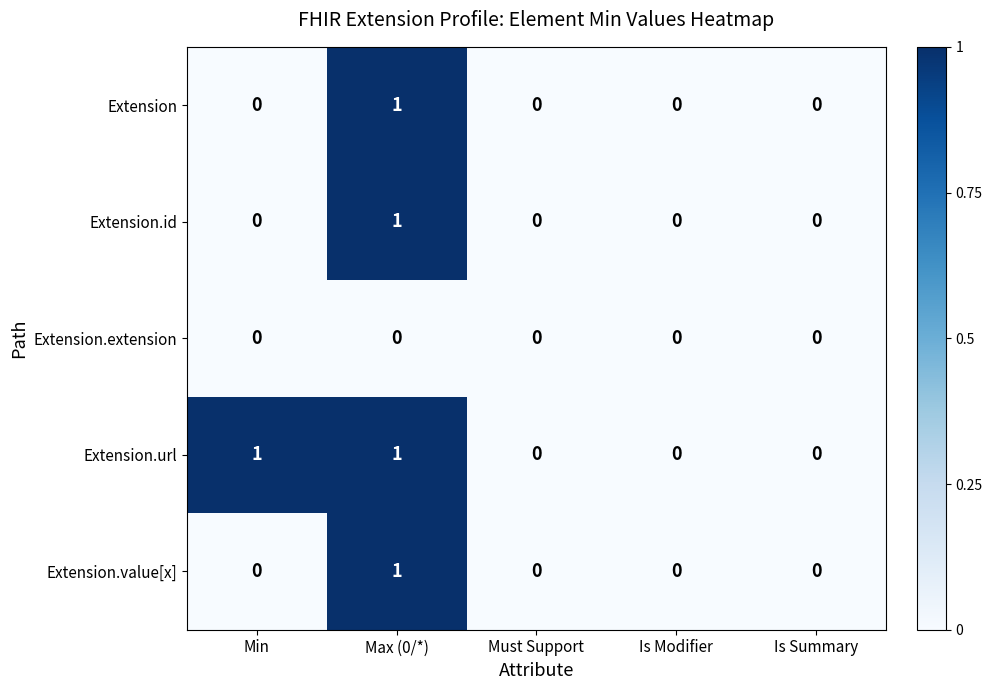

Reading right to left, extract all data points from this chart.

Extension: 0	0	0	1	0
Extension.id: 0	0	0	1	0
Extension.extension: 0	0	0	0	0
Extension.url: 0	0	0	1	1
Extension.value[x]: 0	0	0	1	0